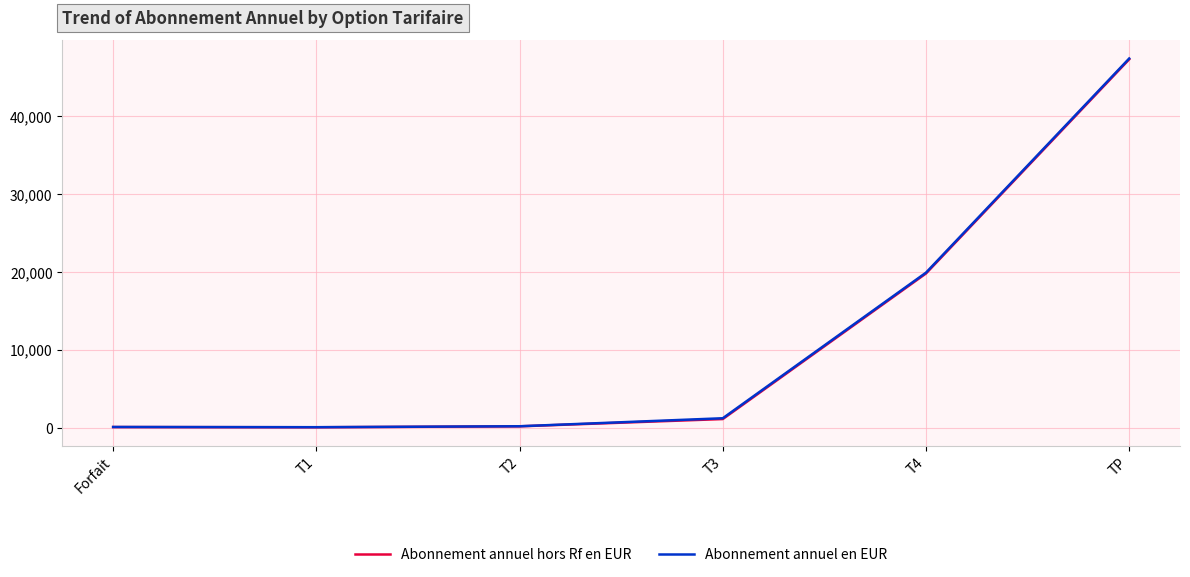

What is the average value of the Abonnement annuel hors Rf en EUR series?

11404.5